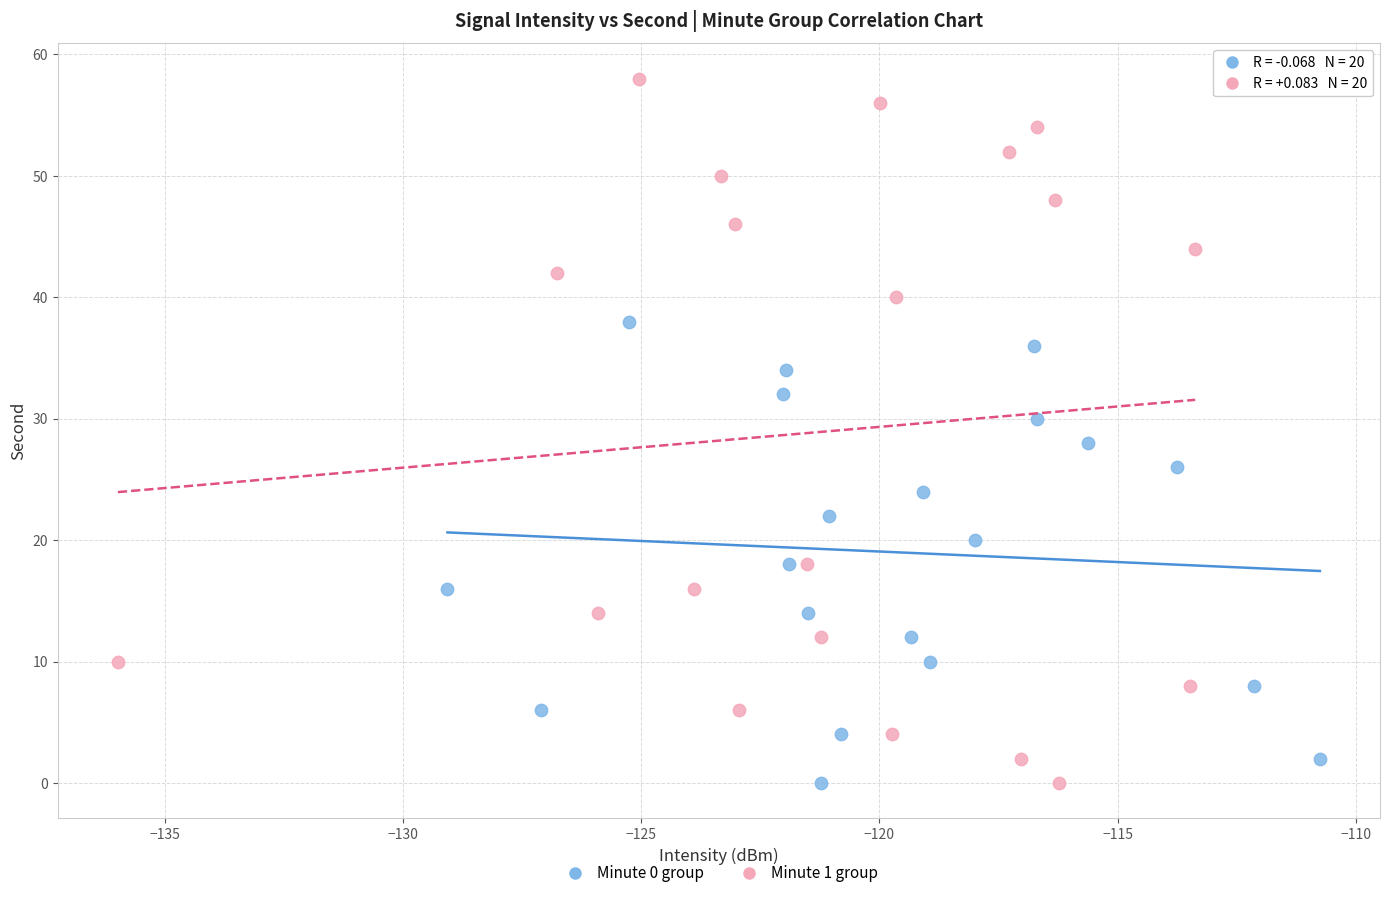

Which series contains the highest Y value?

Minute 1 group